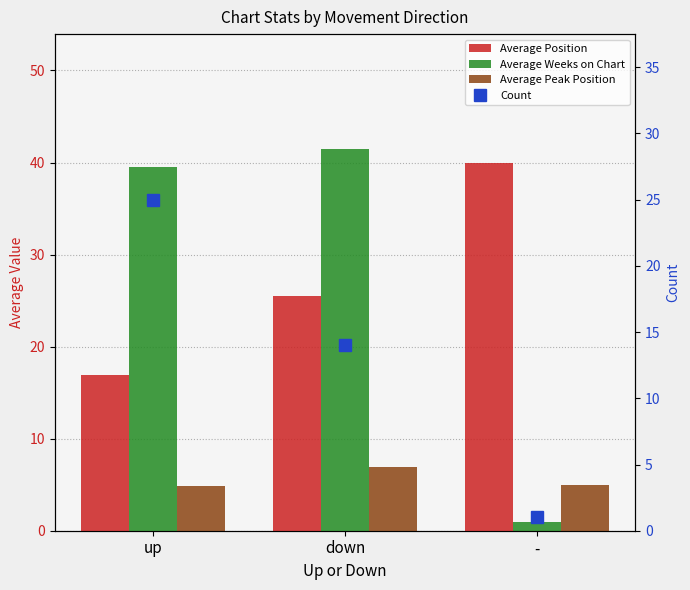

Count the number of categories in the chart.

3